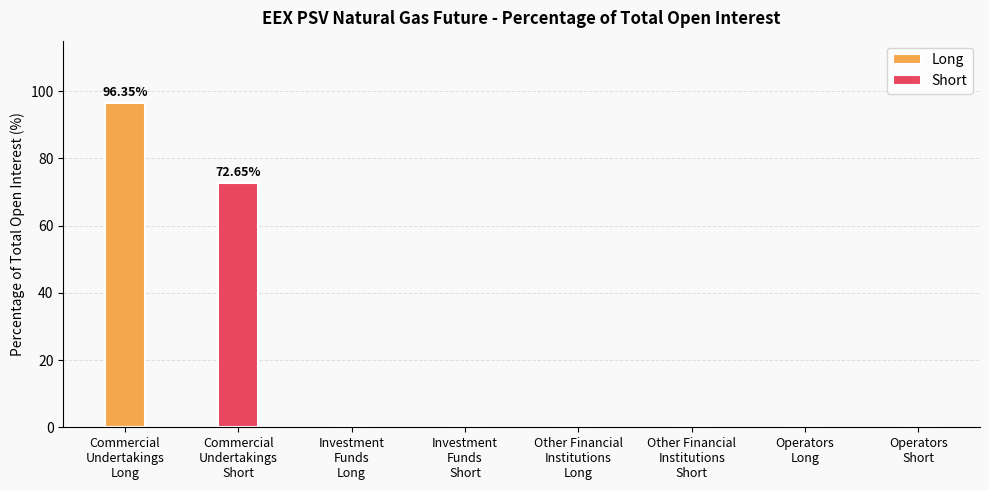

True or false: Long has a value of 0.0 at Operators Long.

True